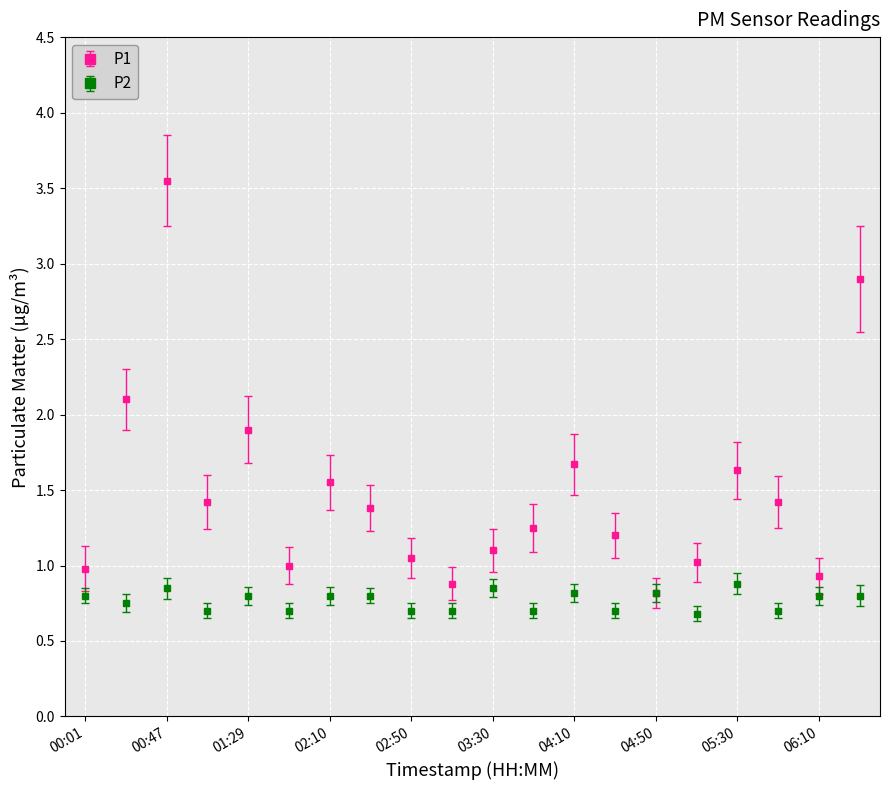

Which series has the widest spread of values?

P1